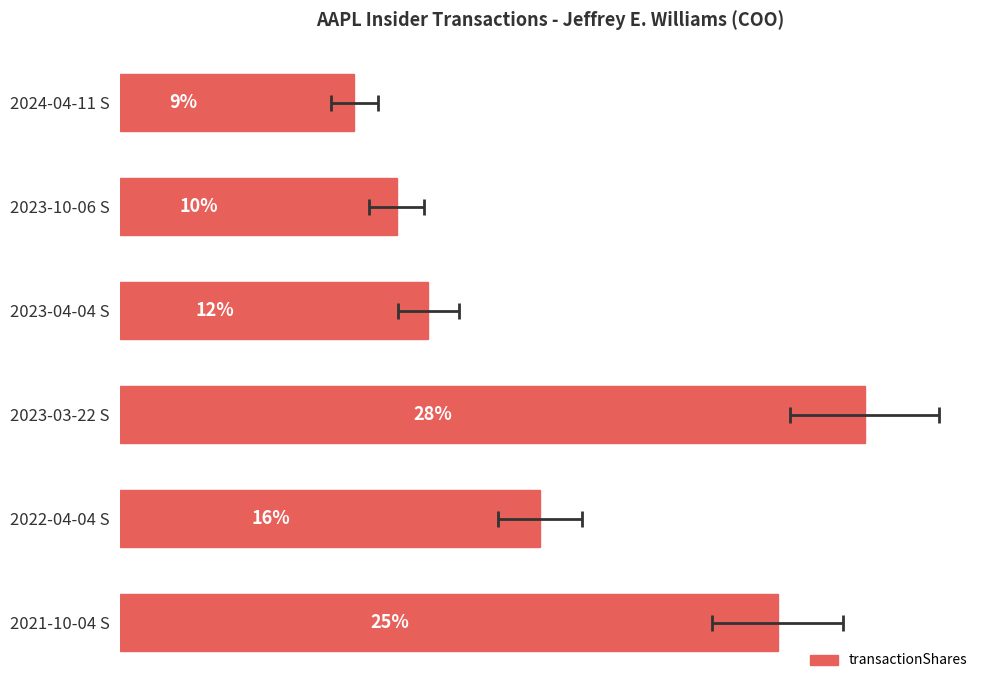

Reading left to right, transcribe all the data shown in this chart.

8.9	10.5	11.7	28.2	15.9	24.9